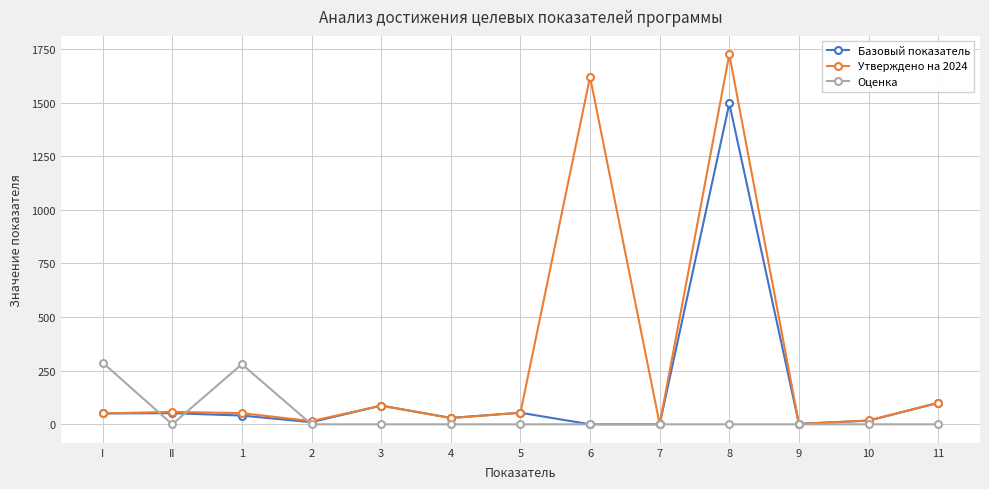

List the series in order of their overall mean, lowest first.

Оценка, Базовый показатель, Утверждено на 2024